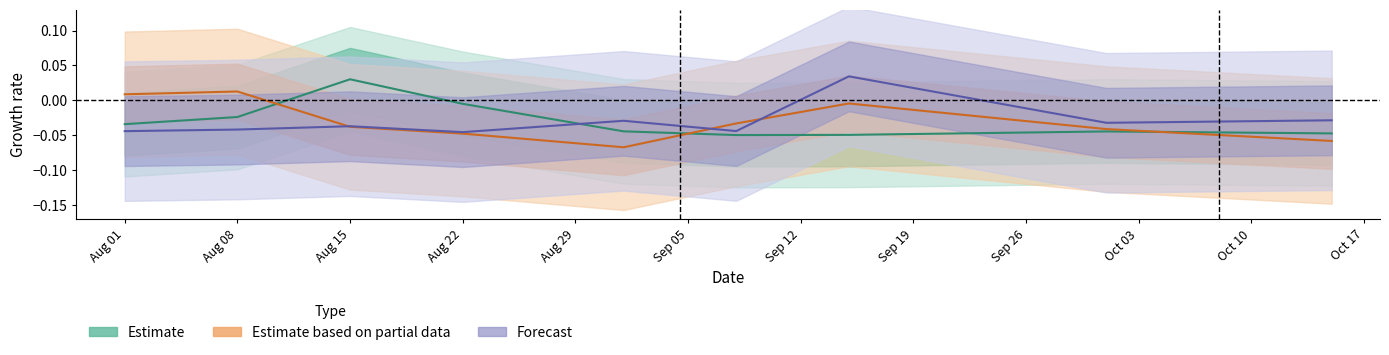

At which label does Estimate first exceed 0?

Aug 15